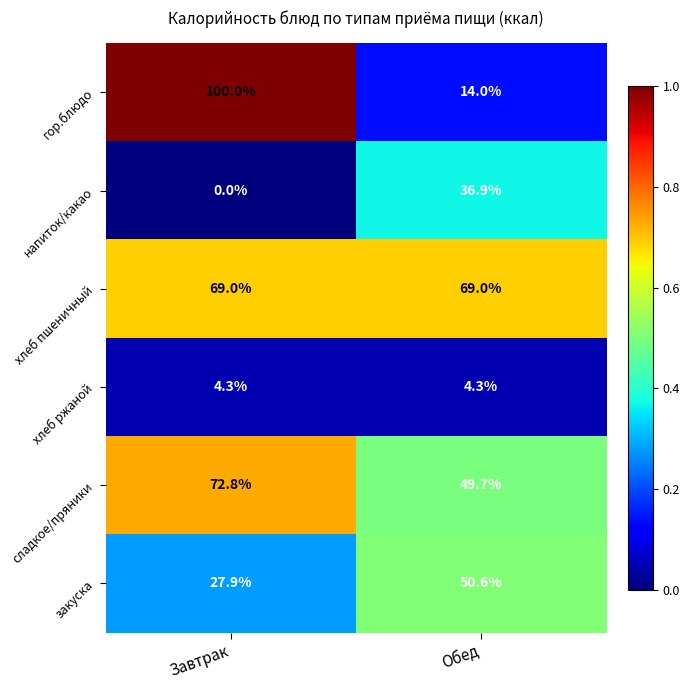

Is the value of хлеб пшеничный at Завтрак greater than the value of напиток/какао at Завтрак?

Yes